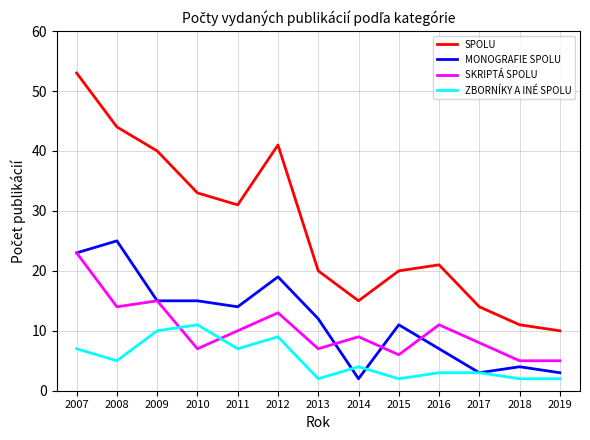

What is the greatest value displayed?

53